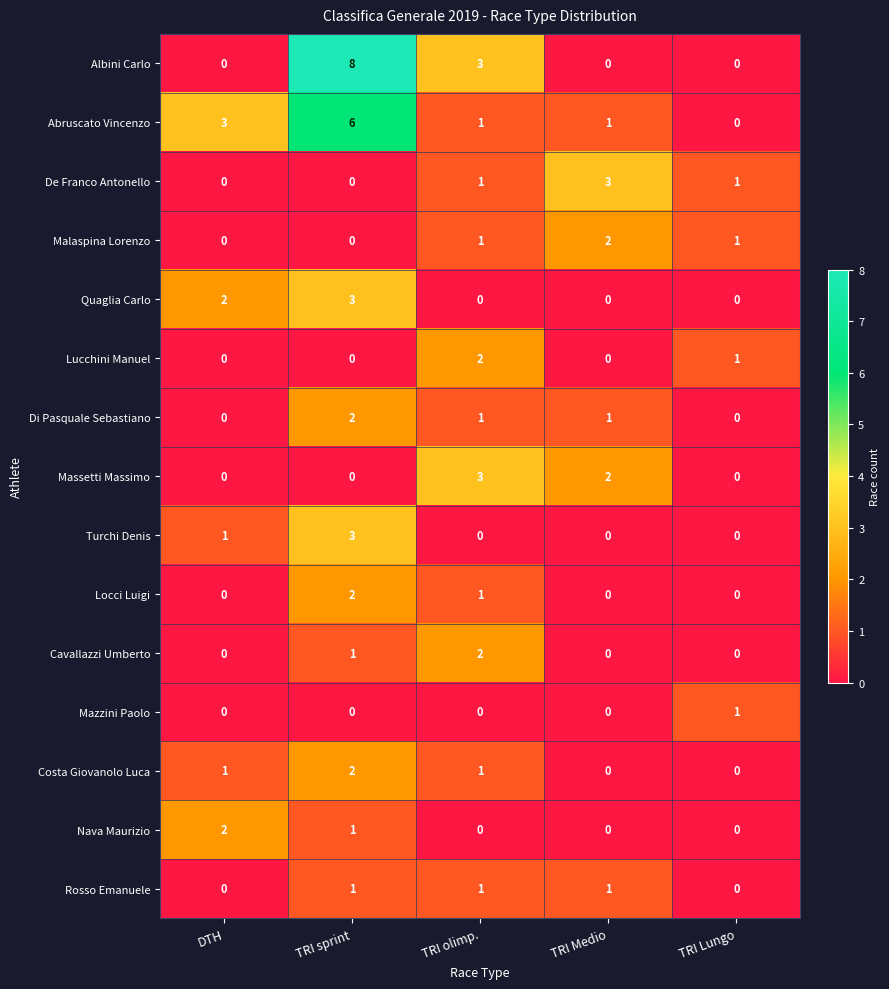

What is the spread (max minus min) of values at DTH?

3